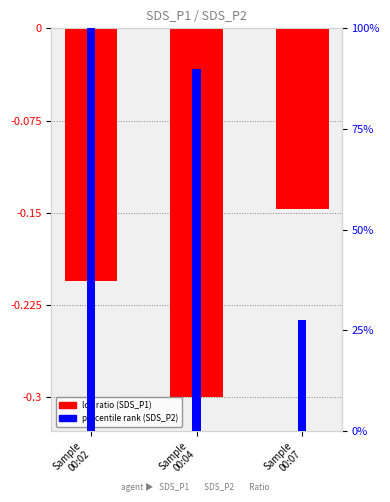

What is the label of the 3rd bar from the left?

Sample
00:07